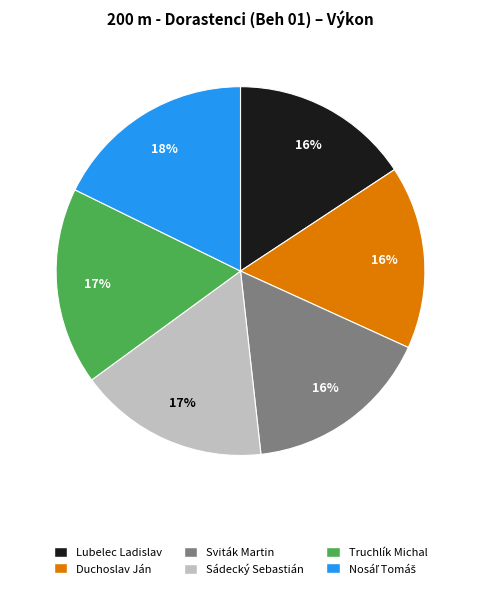

How many segments does this pie chart have?

6